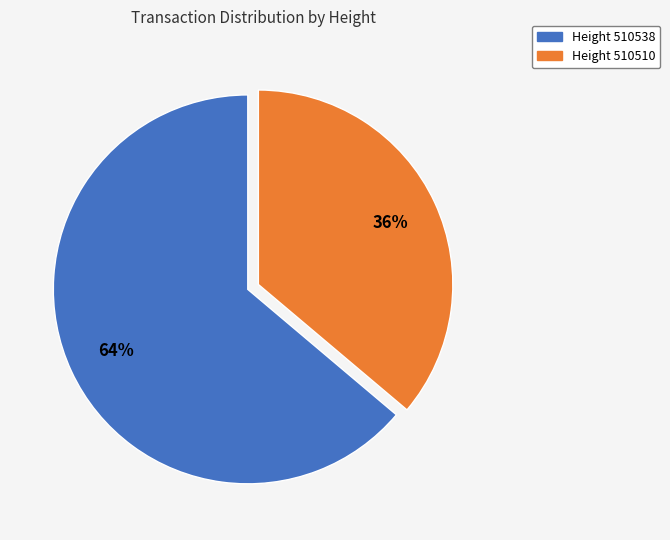

Is there any slice that represents more than half of the pie?

Yes